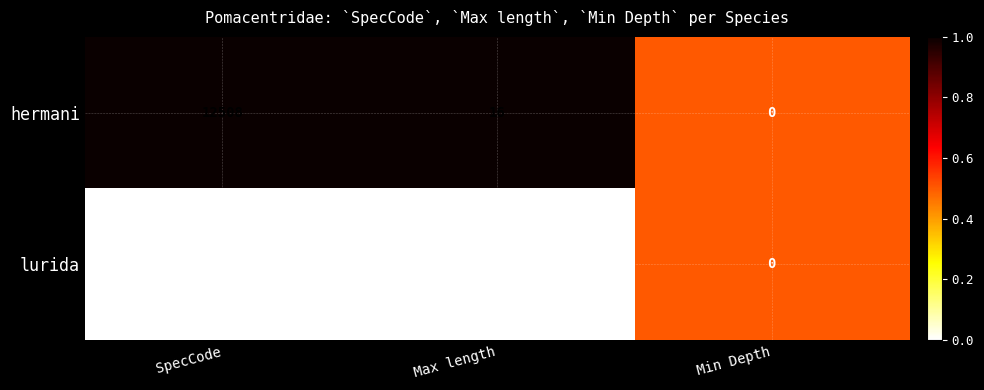

How many data points does each series have?

3